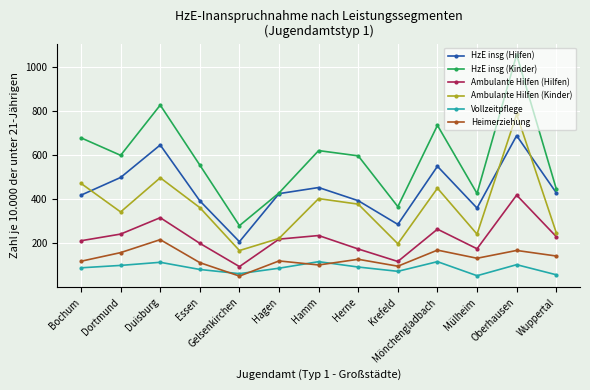

At which category does the chart reach its peak across all series?

Oberhausen